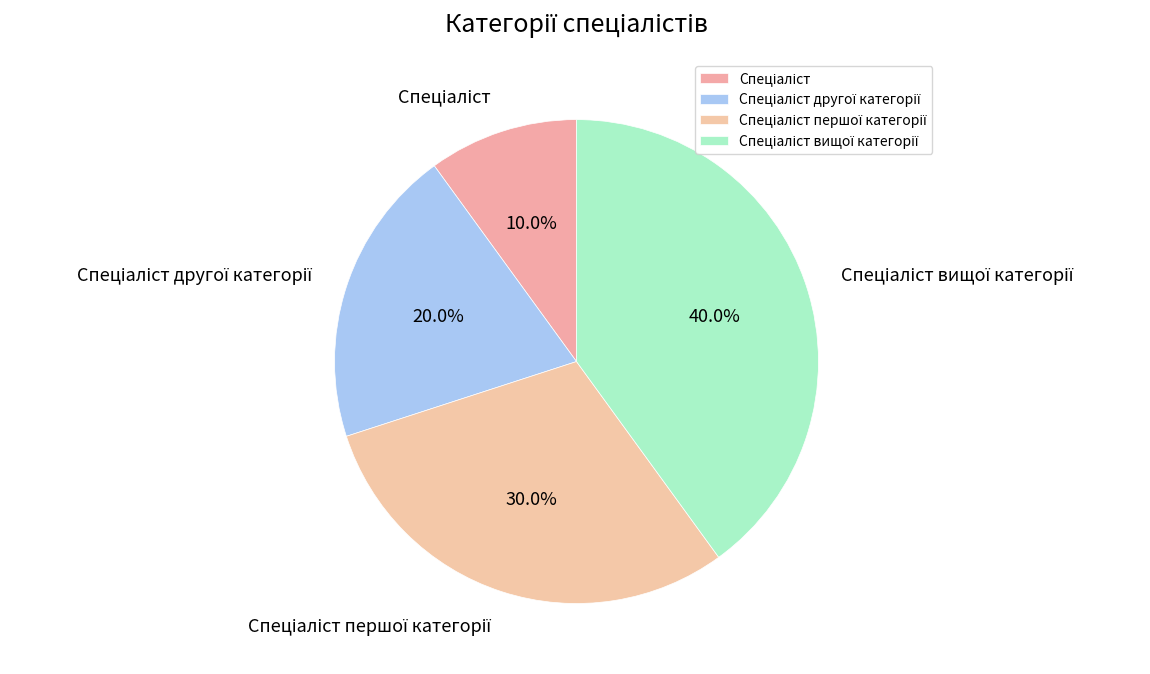

Is there any slice that represents more than half of the pie?

No